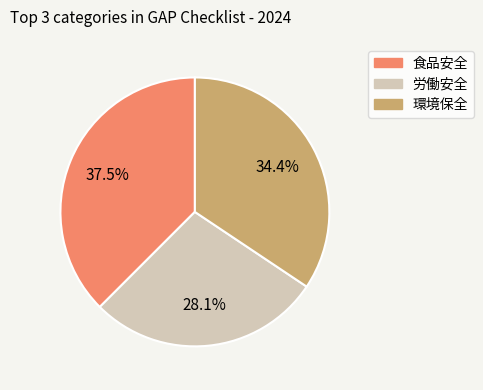

What is the ratio of the value at 食品安全 to the value at 労働安全?

1.3